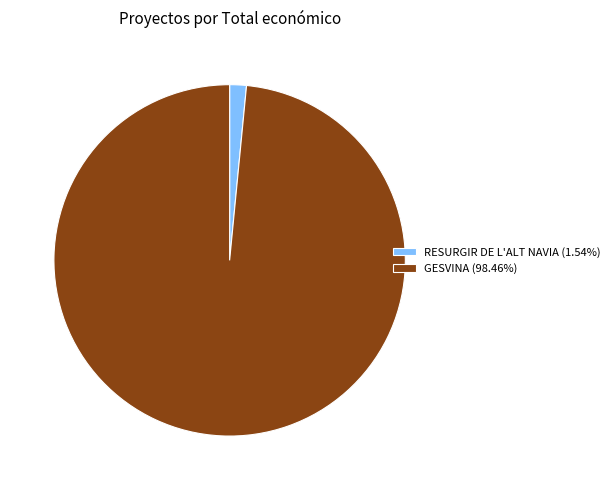

Which category has the biggest portion of the pie?

GESVINA